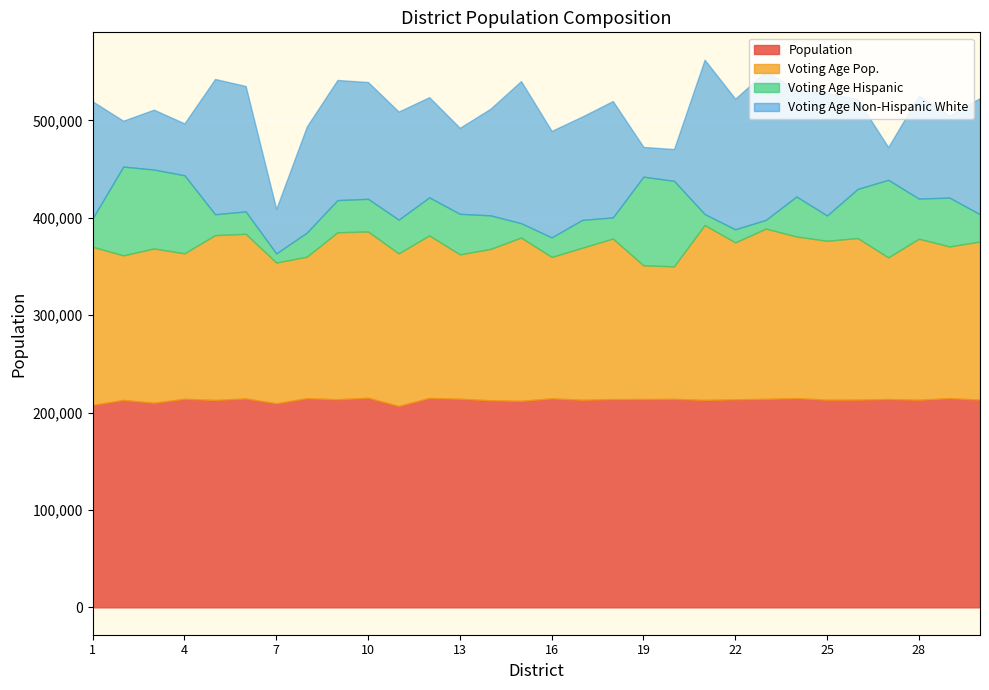

What is the difference between the maximum and second lowest values in the Voting Age Hispanic series?

81726